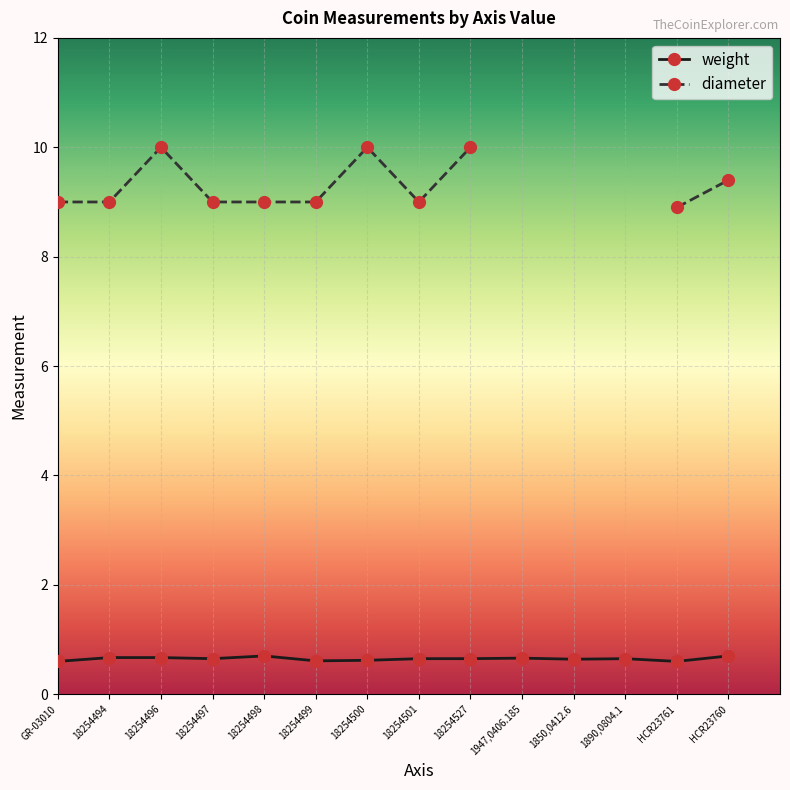

What value does the weight series have at HCR23761?

0.6